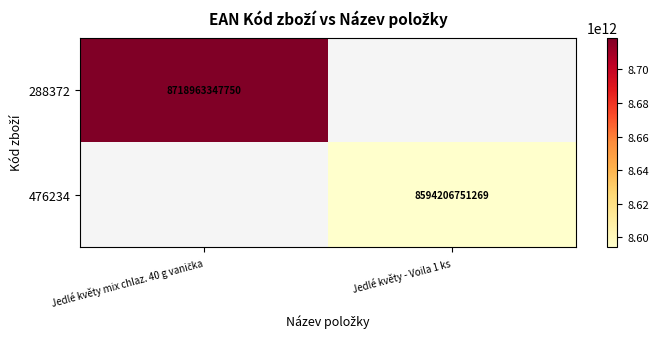

Is the value of 476234 at Jedlé květy mix chlaz. 40 g vanička greater than the value of 288372 at Jedlé květy - Voila 1 ks?

No